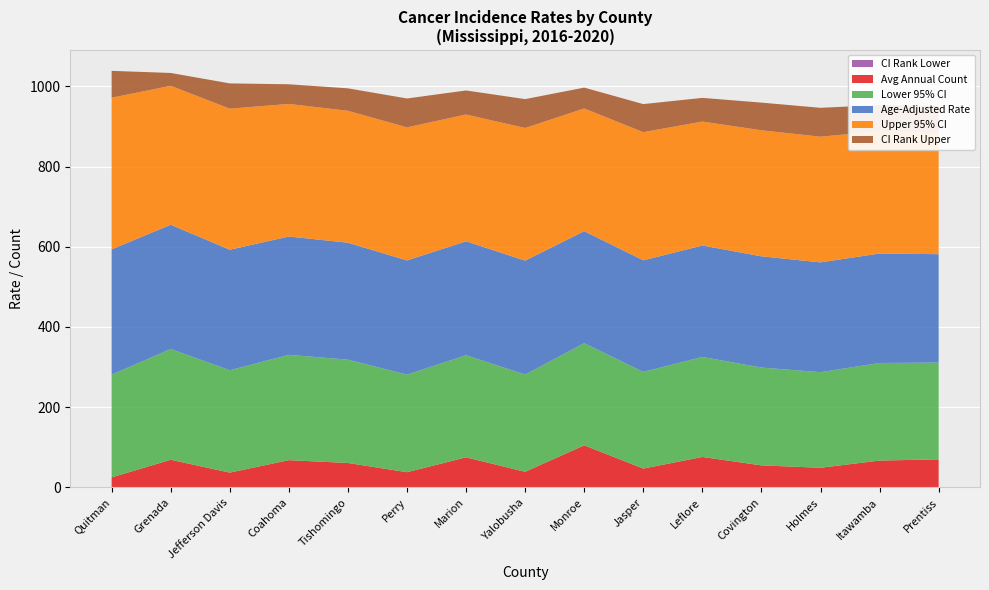

Reading right to left, list all the values displayed in this chart.

Age-Adjusted Rate: 270.2	272.9	273.8	277.3	277.9	278.1	279.3	283.9	284.0	284.7	291.5	295.0	300.4	309.7	312.4
Lower 95% CI: 241.3	243.3	238.3	243.9	249.3	241.1	254.6	242.5	254.6	243.3	257.6	262.6	255.2	276.2	256.2
Upper 95% CI: 301.9	305.2	313.3	314.2	309.0	319.5	305.9	330.7	316.1	331.7	328.9	330.5	351.7	346.4	378.0
Avg Annual Count: 69.0	66.0	48.0	54.0	75.0	46.0	104.0	38.0	74.0	37.0	60.0	67.0	36.0	68.0	24.0
CI Rank Lower: 1.0	1.0	1.0	1.0	1.0	1.0	1.0	1.0	1.0	1.0	1.0	1.0	1.0	1.0	1.0
CI Rank Upper: 68.0	65.0	72.0	69.0	59.0	70.0	52.0	72.0	60.0	72.0	56.0	49.0	63.0	32.0	67.0